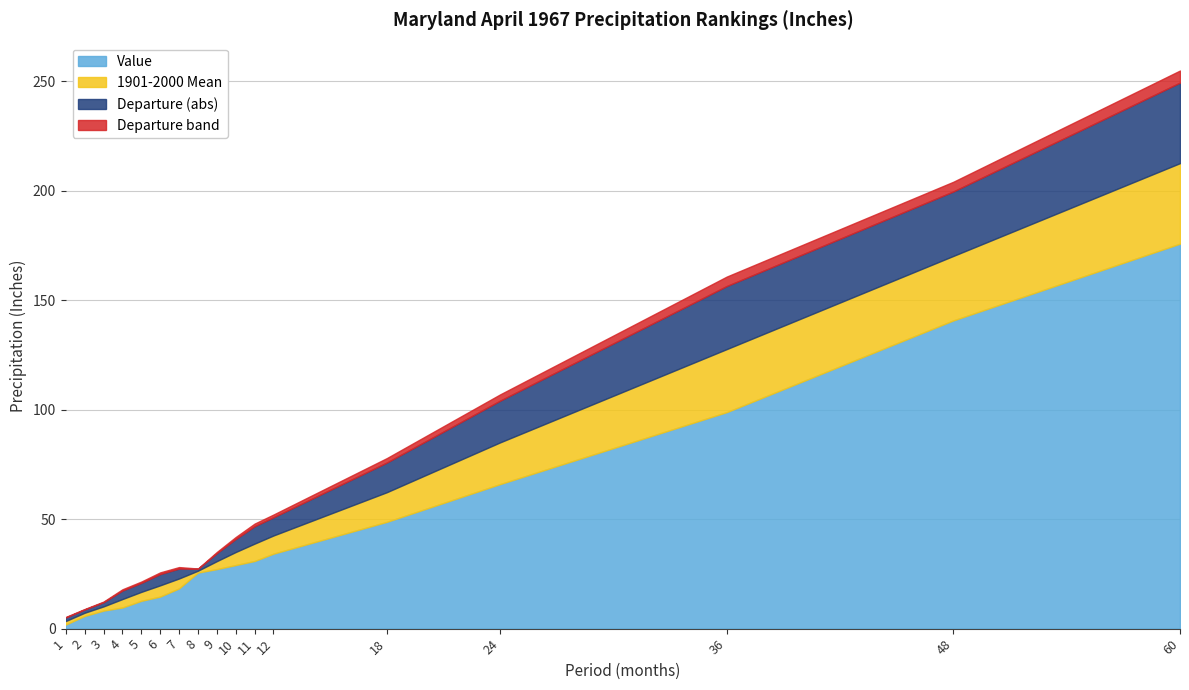

The Value series shows 3.3 at 1. True or false?

False